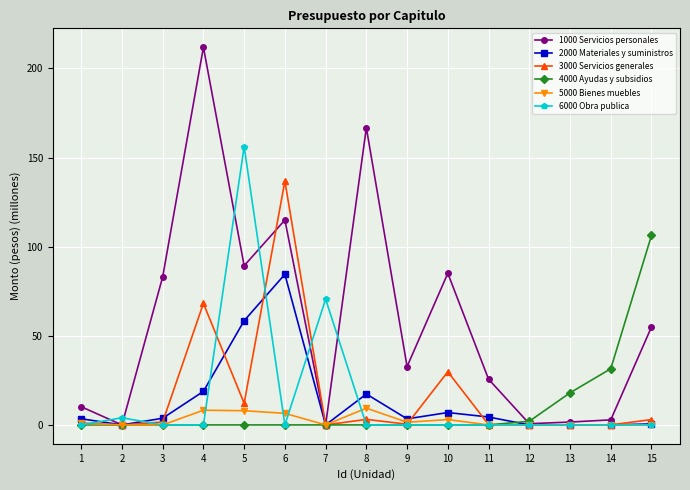

List the series in order of their peak value, lowest first.

5000 Bienes muebles, 2000 Materiales y suministros, 4000 Ayudas y subsidios, 3000 Servicios generales, 6000 Obra publica, 1000 Servicios personales